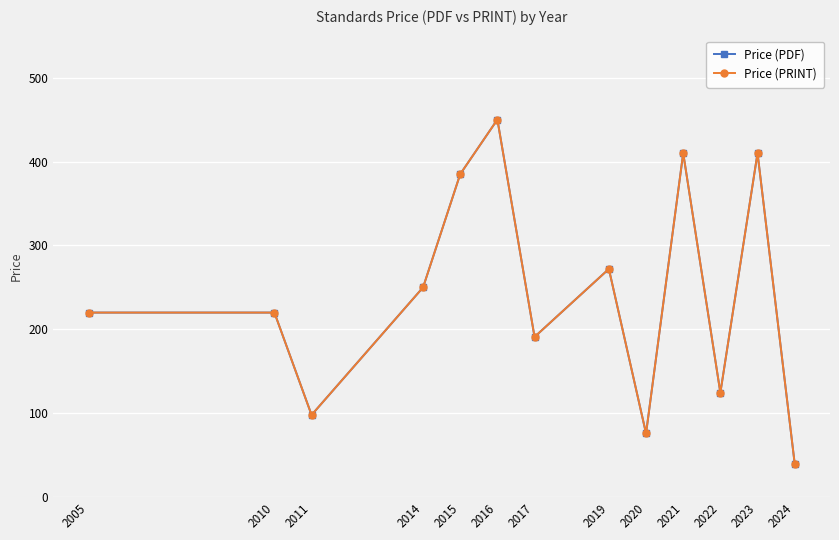

Which series has the largest range (max minus min)?

Price (PDF)